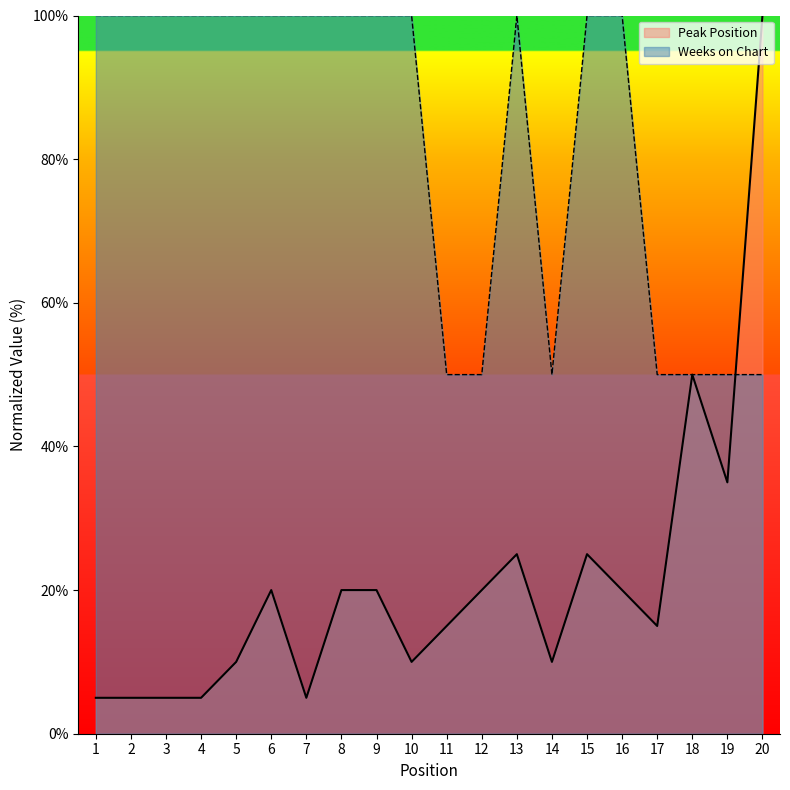

Reading right to left, list all the values displayed in this chart.

Peak Position: 20=100	19=35	18=50	17=15	16=20	15=25	14=10	13=25	12=20	11=15	10=10	9=20	8=20	7=5	6=20	5=10	4=5	3=5	2=5	1=5
Weeks on Chart: 20=50	19=50	18=50	17=50	16=100	15=100	14=50	13=100	12=50	11=50	10=100	9=100	8=100	7=100	6=100	5=100	4=100	3=100	2=100	1=100